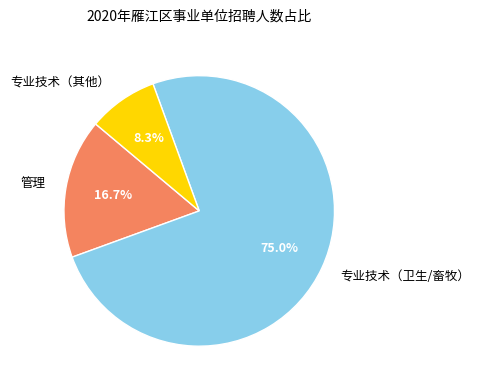

How many slices are in this pie chart?

3